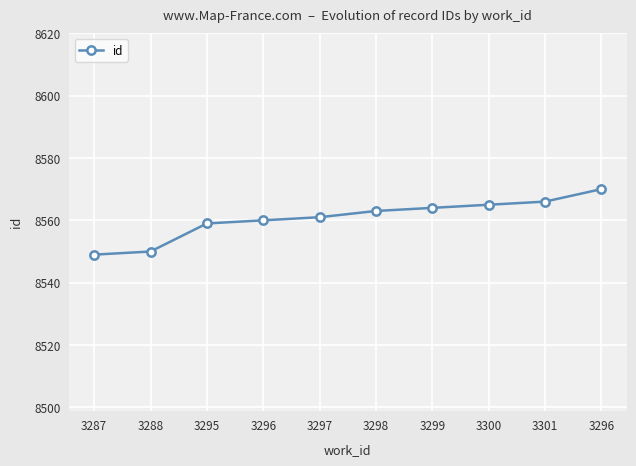

Does the chart have visible grid lines?

Yes